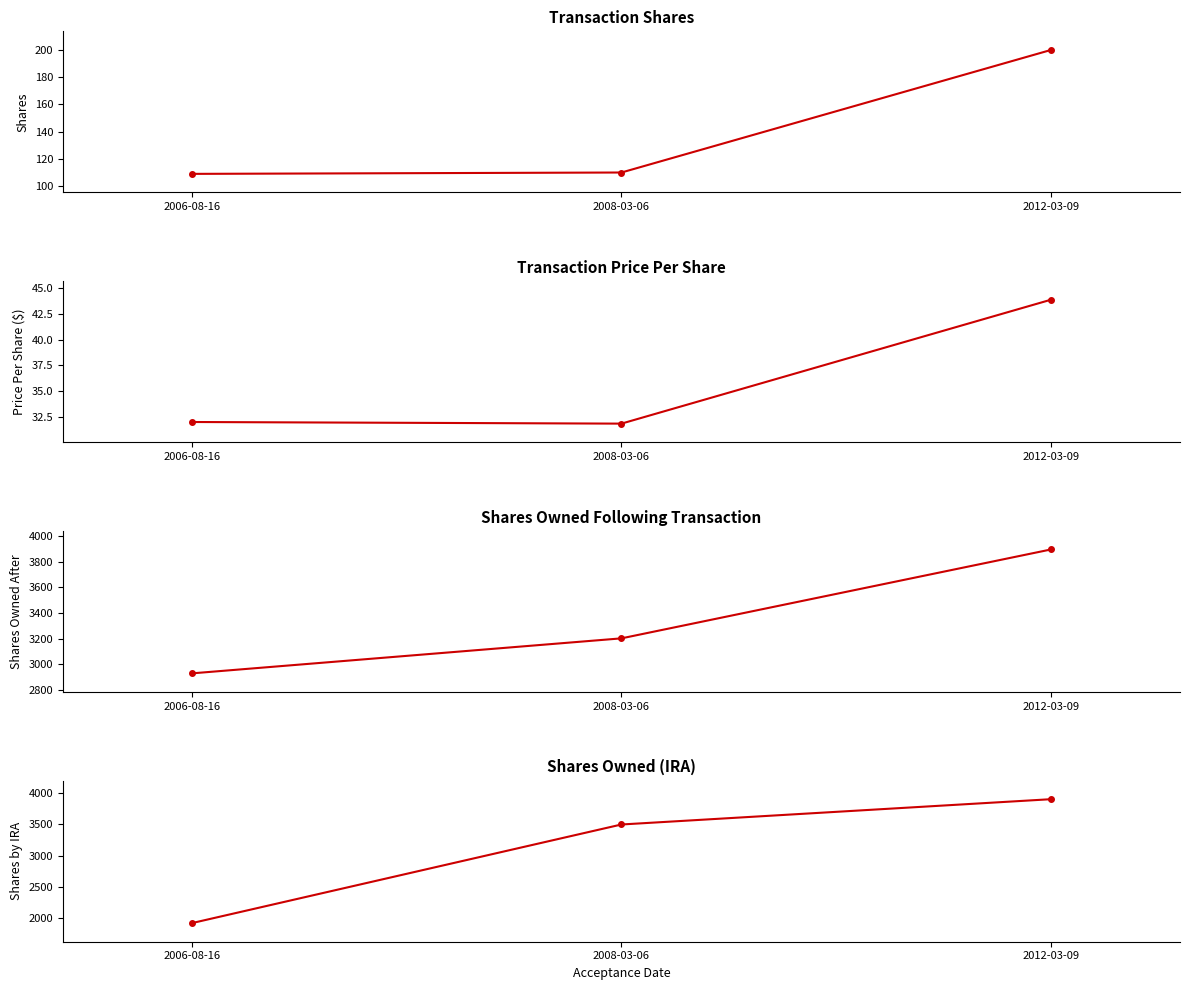

How many distinct data groups are displayed?

4